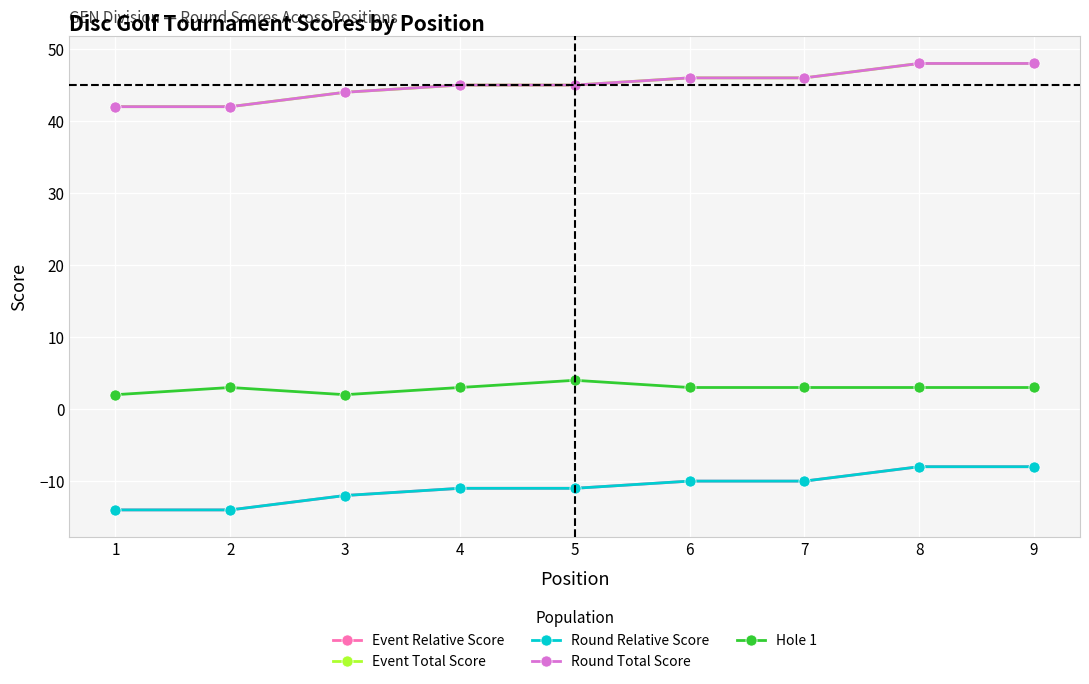

The Round Relative Score series shows -2 at 4. True or false?

False